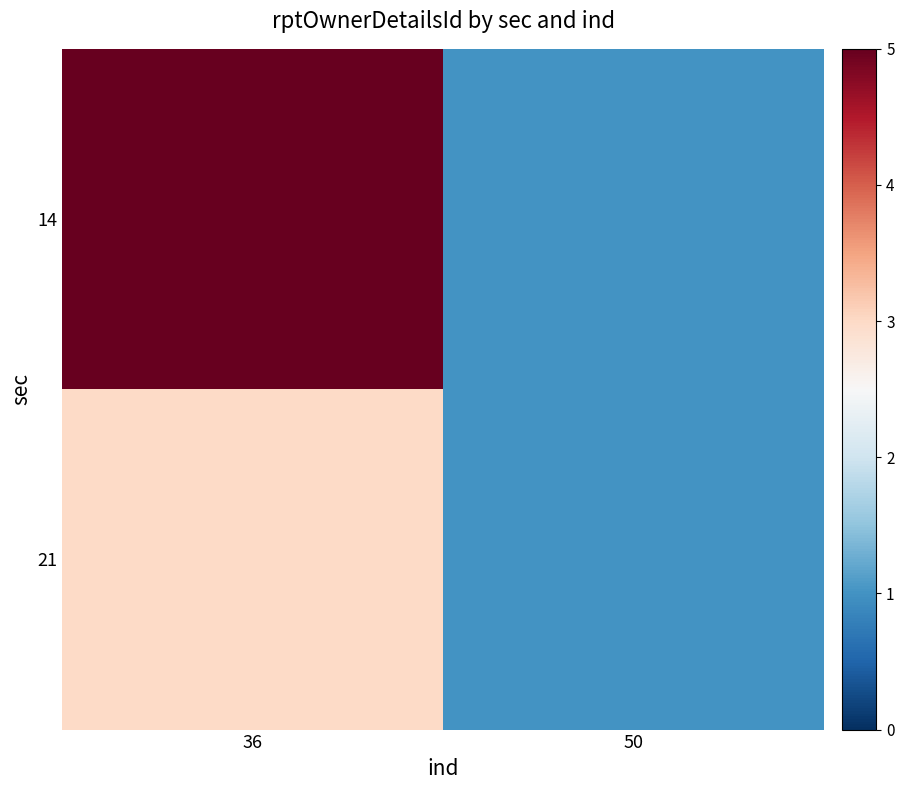

Reading left to right, what are all the values shown in this chart?

14: 36=5	50=1
21: 36=3	50=1